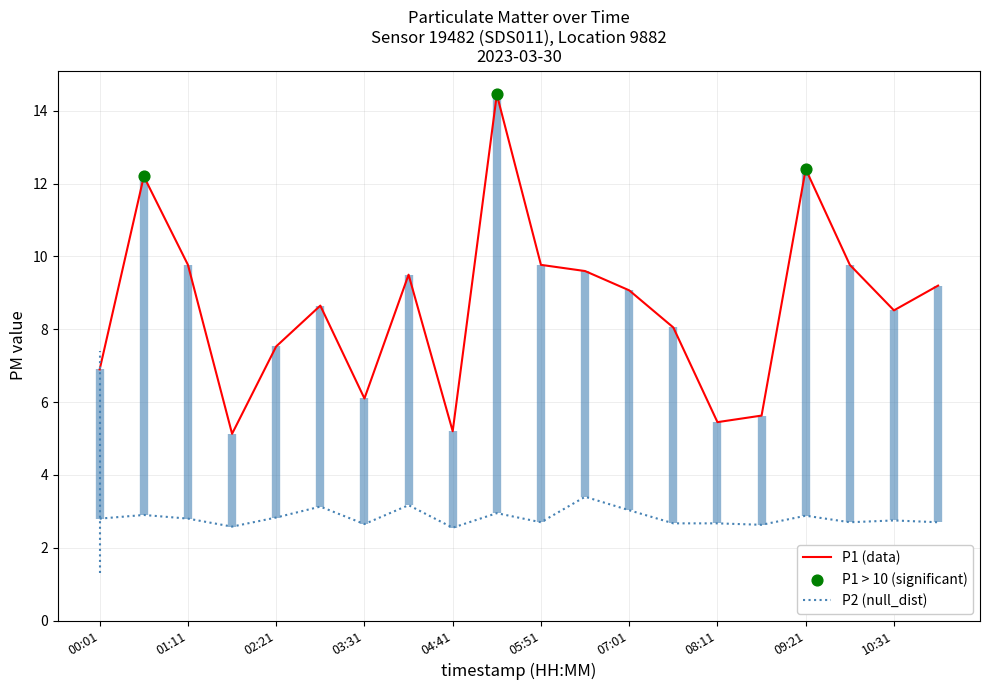

Which series reaches the minimum Y coordinate?

P2